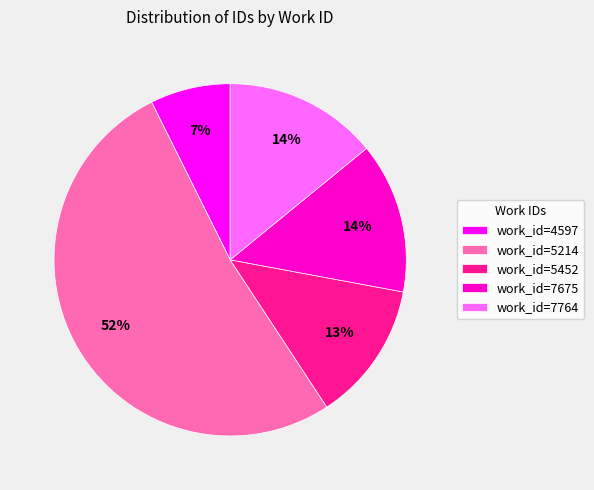

To the nearest percent, what portion does work_id=5452 represent?

13%